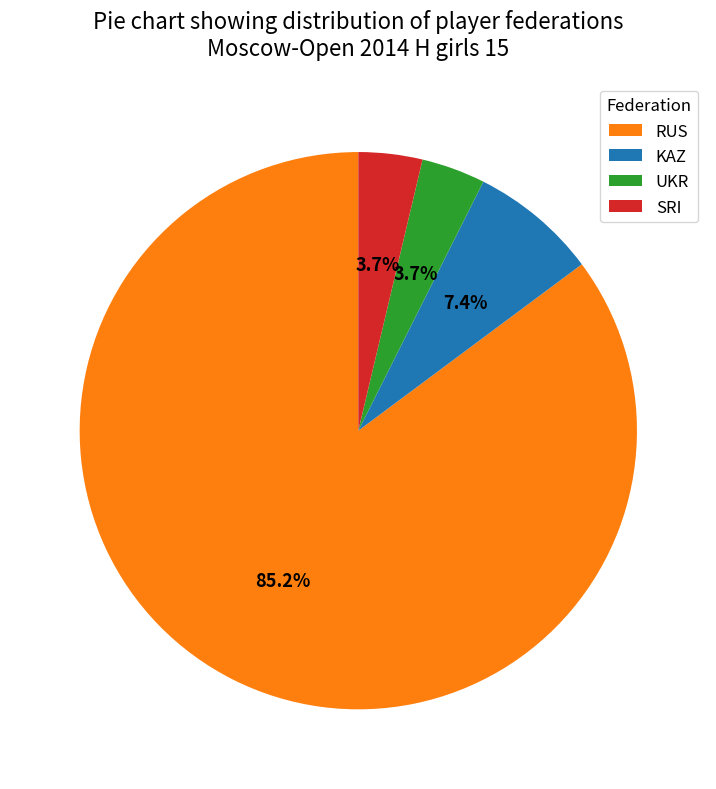

Is there a majority slice in this chart?

Yes